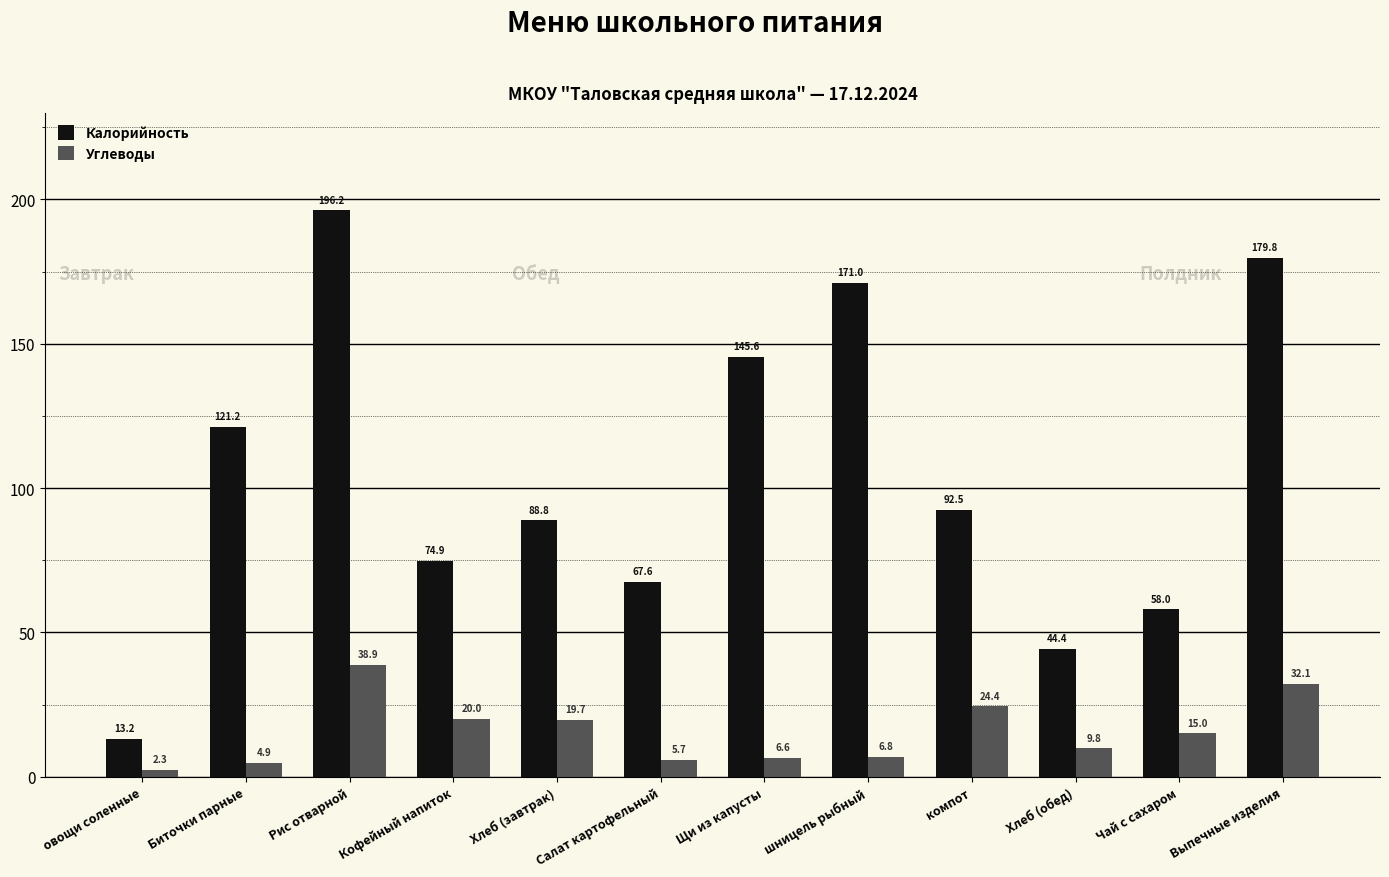

At which label does Калорийность reach its minimum?

овощи соленные